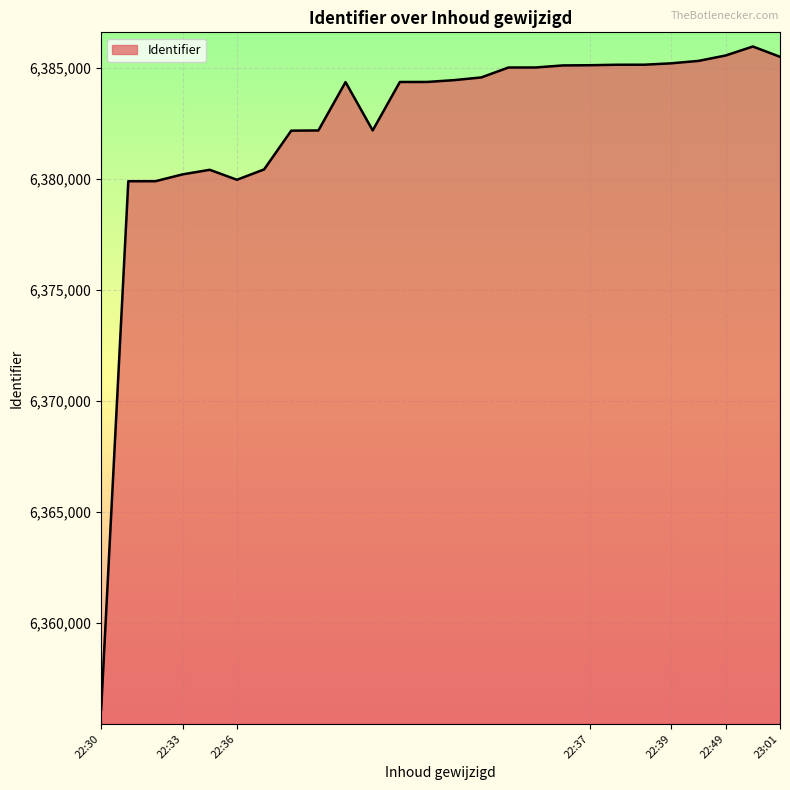

What is the difference between the maximum and minimum values?

29875